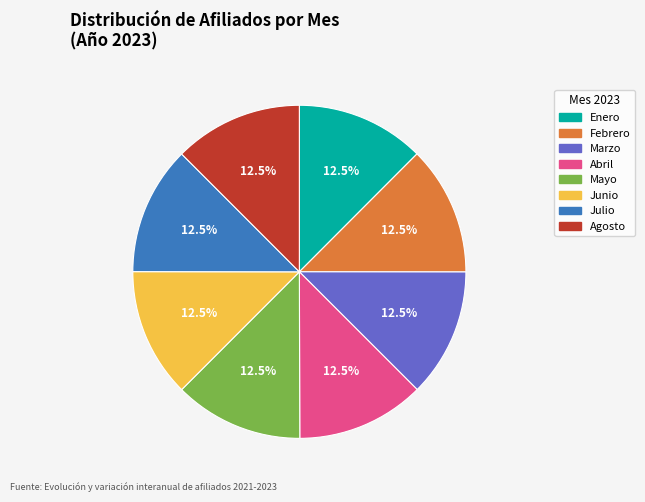

Does any single category account for the majority?

No